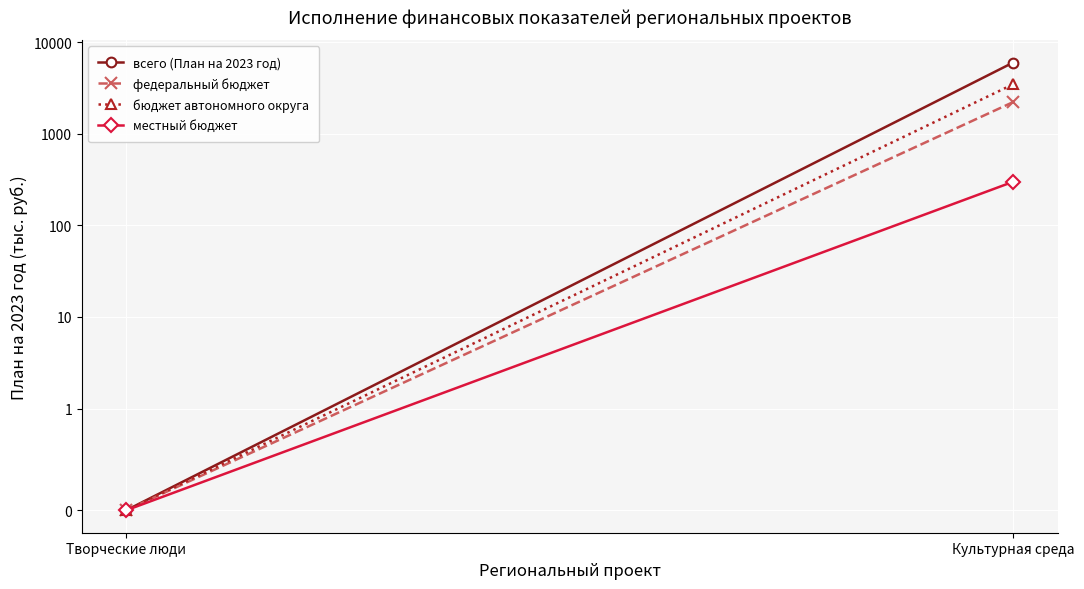

Rank the series by their average value, from highest to lowest.

всего (План на 2023 год), бюджет автономного округа, федеральный бюджет, местный бюджет